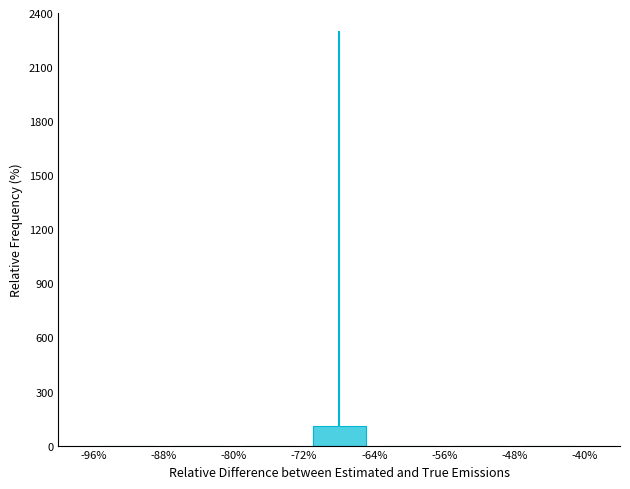

How many data points are above 0?

1